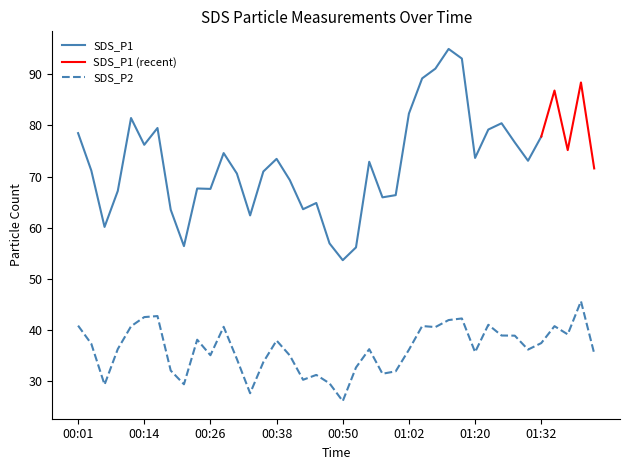

At which label does SDS_P2 reach its minimum?

00:50